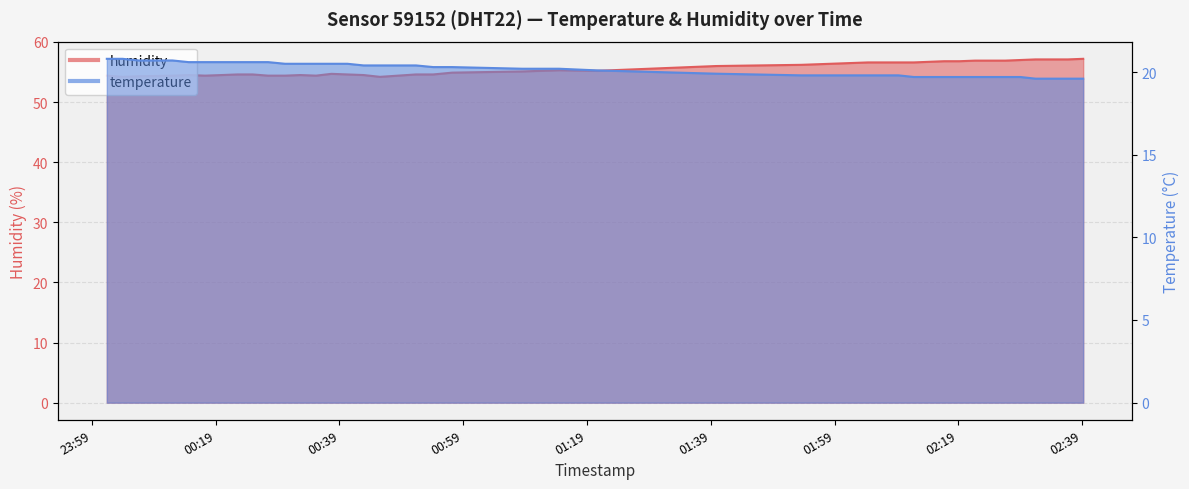

The humidity series shows 54.4 at 2022-09-03T00:17:17. True or false?

True